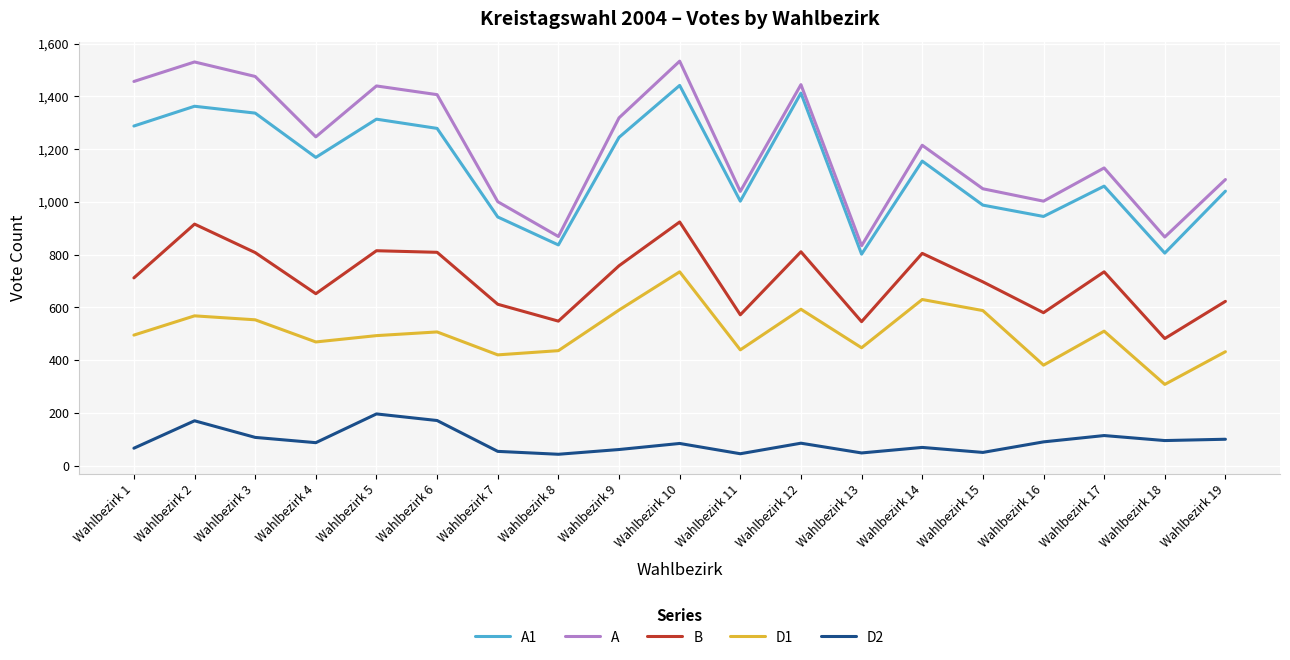

What is the maximum value shown in the chart?

1534